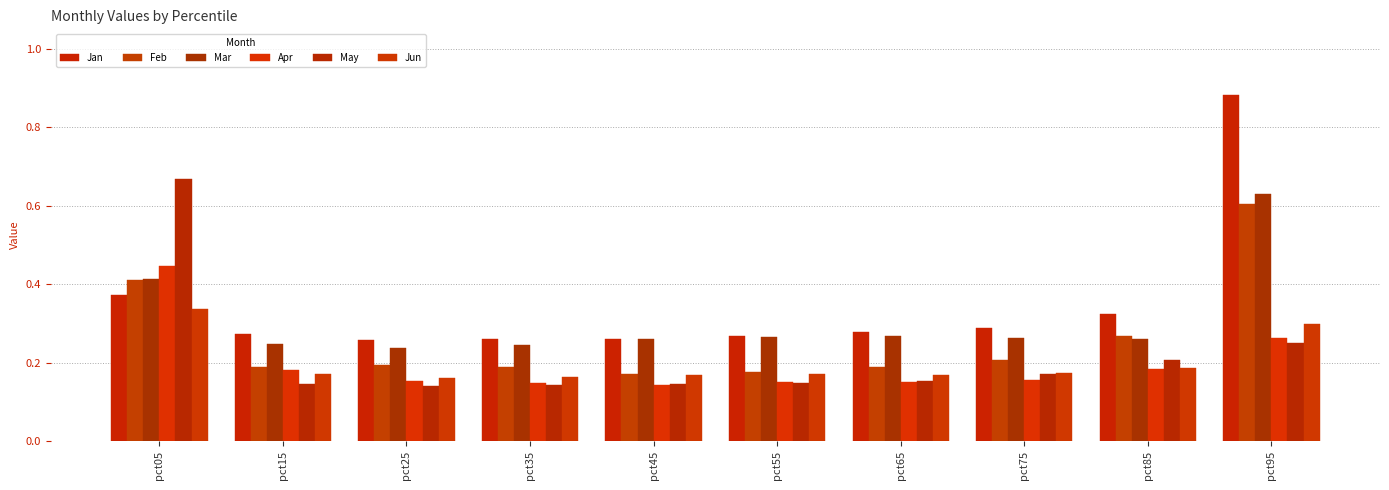

Where is Feb nearest to the value 0?

pct45